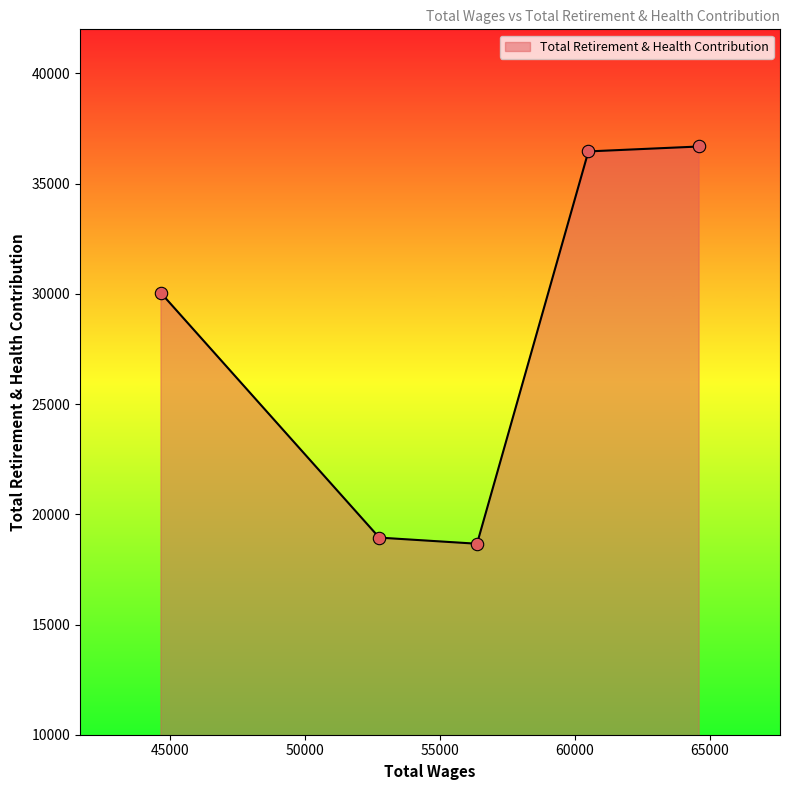

How many interior local valleys (lower than both neighbors) does the data have?

1